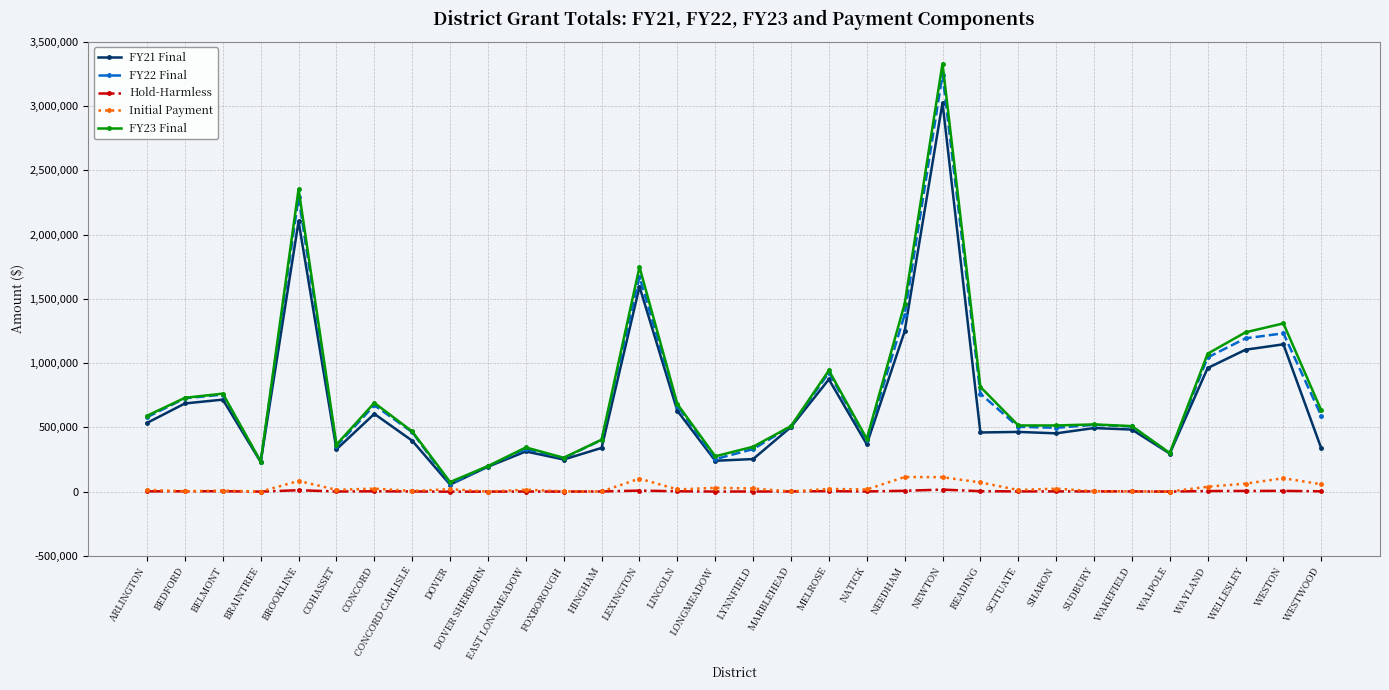

At which label does FY23 Final first exceed 523845?

ARLINGTON